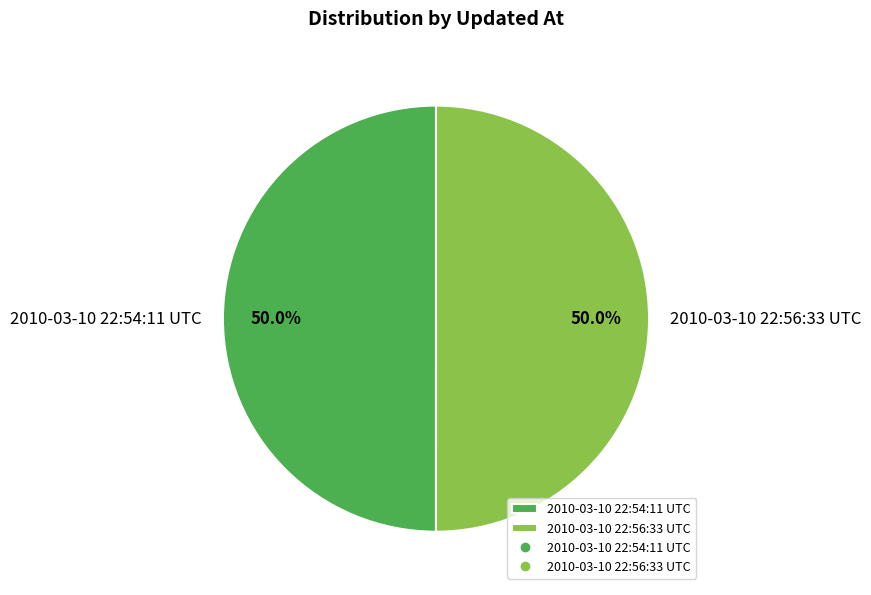

What is the ratio of the value at 2010-03-10 22:56:33 UTC to the value at 2010-03-10 22:54:11 UTC?

1.0